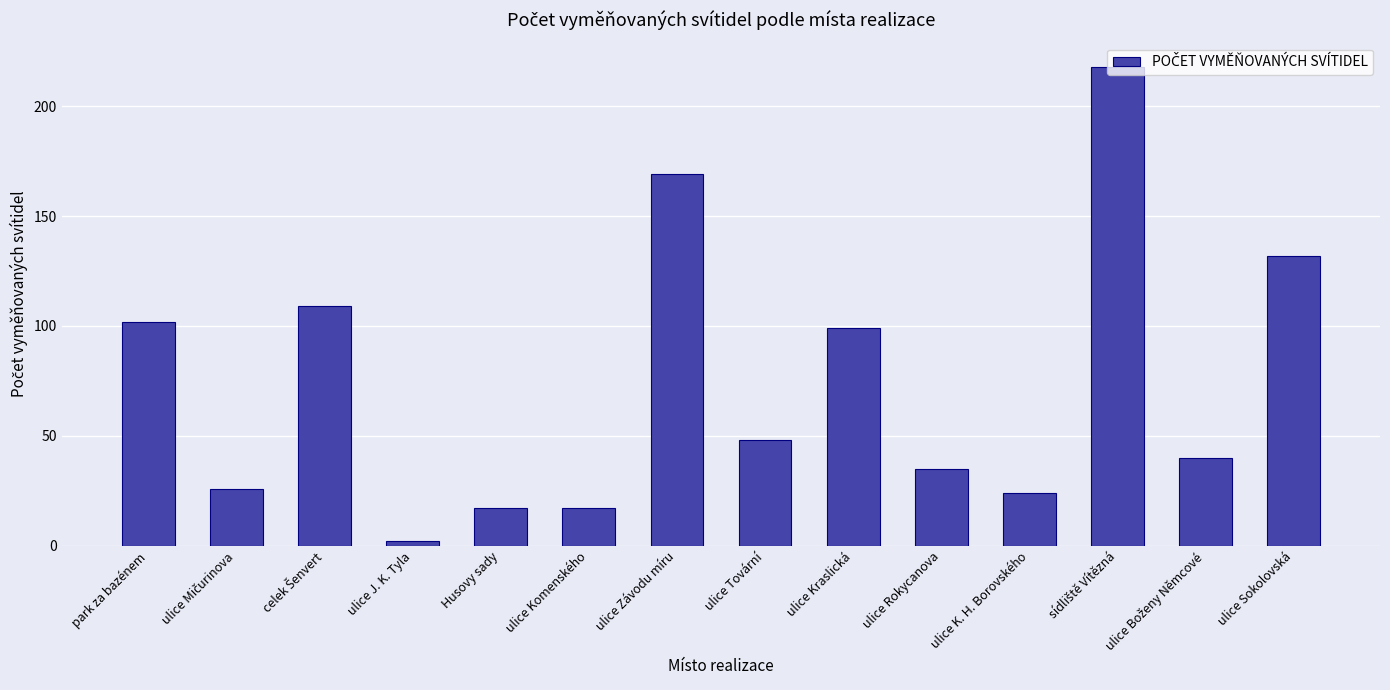

Which has a higher value, park za bazénem or ulice K. H. Borovského?

park za bazénem